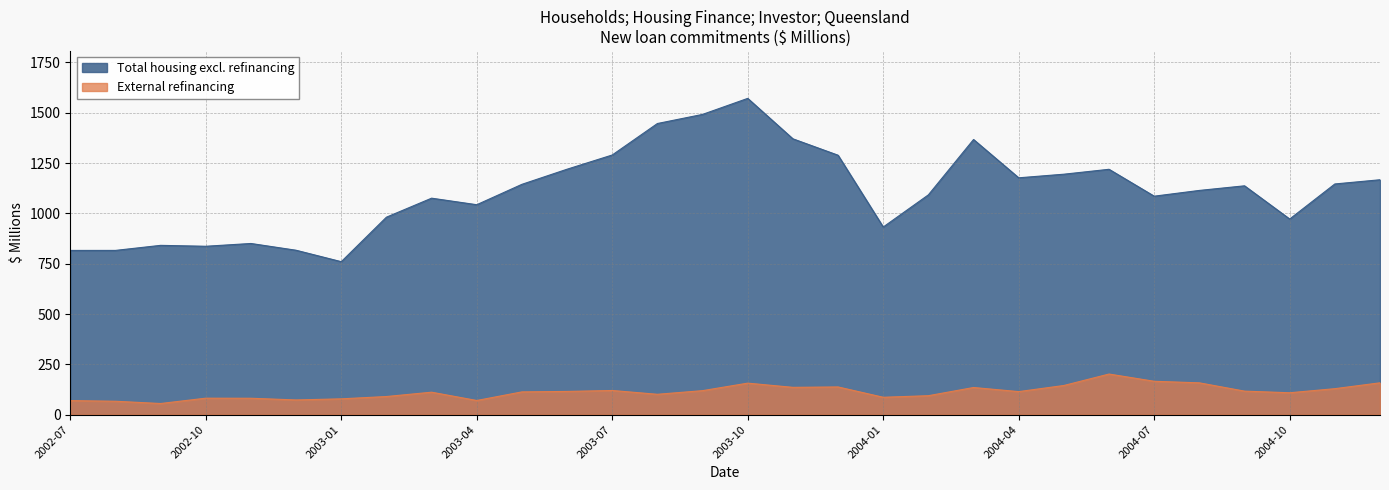

At 2004-04, list the series in order from smallest to largest.

External refinancing, Total housing excl. refinancing